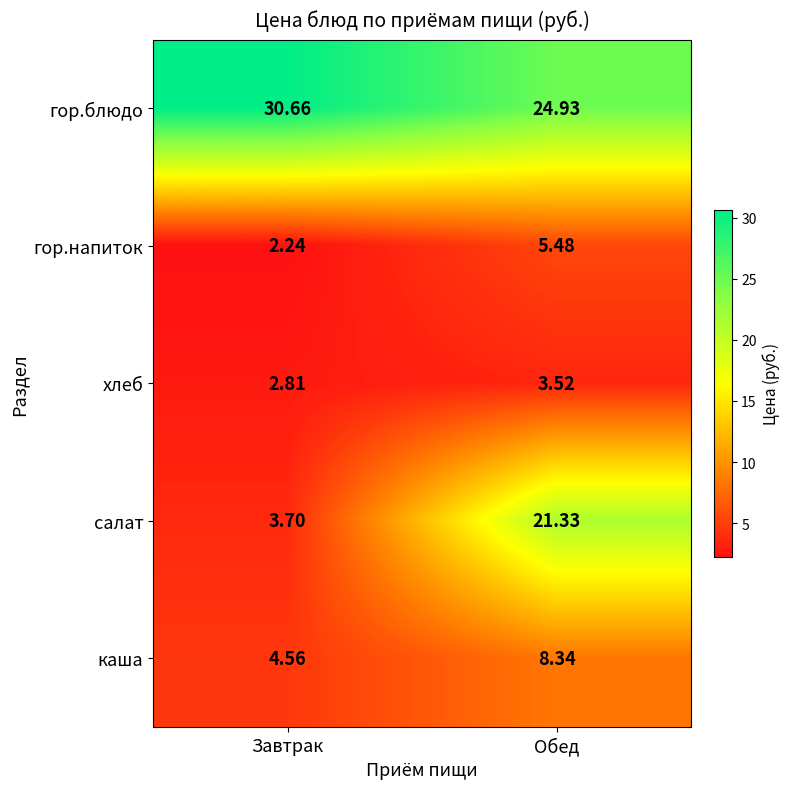

At Завтрак, list the series in order from smallest to largest.

гор.напиток, хлеб, салат, каша, гор.блюдо